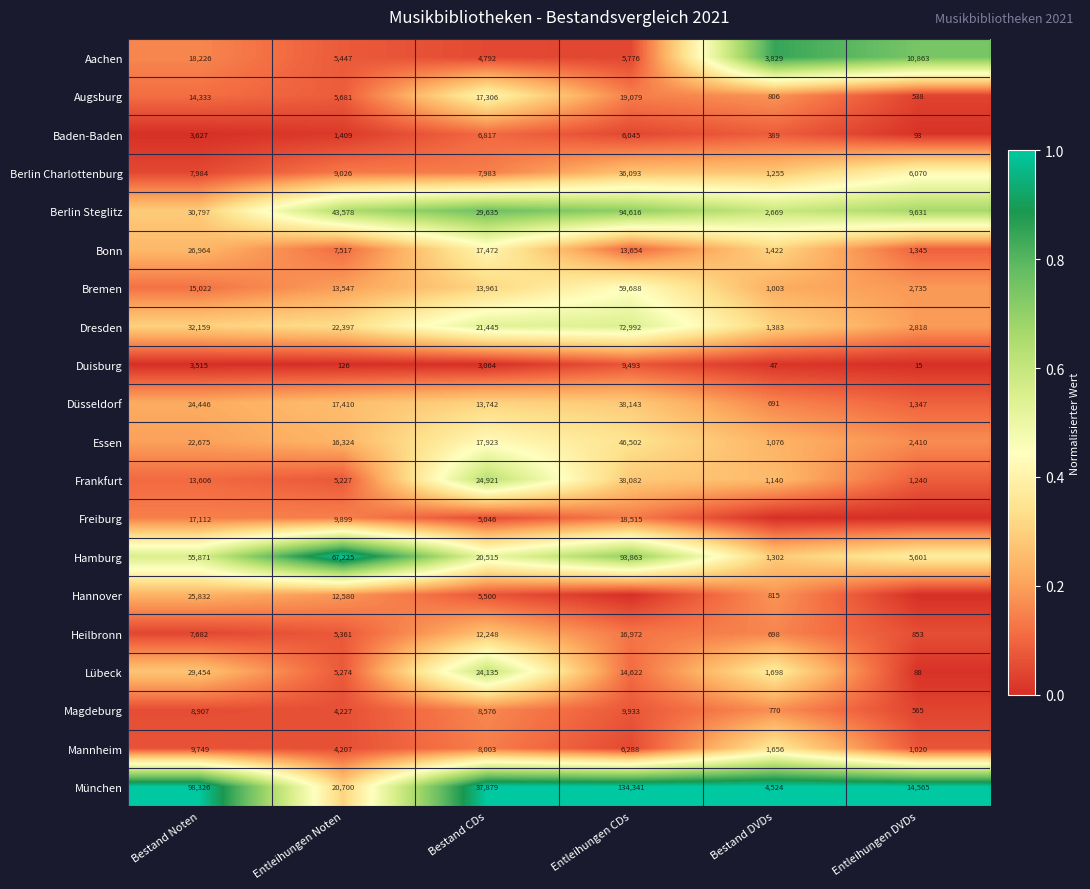

At Entleihungen Noten, list the series in order from smallest to largest.

Duisburg, Baden-Baden, Mannheim, Magdeburg, Frankfurt, Lübeck, Heilbronn, Aachen, Augsburg, Bonn, Berlin Charlottenburg, Freiburg, Hannover, Bremen, Essen, Düsseldorf, München, Dresden, Berlin Steglitz, Hamburg